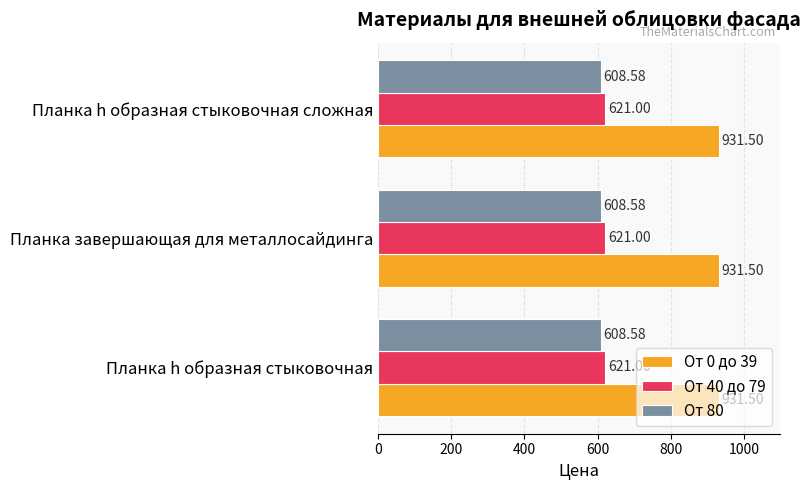

What is the difference between the highest and lowest values at Планка h образная стыковочная?

322.9